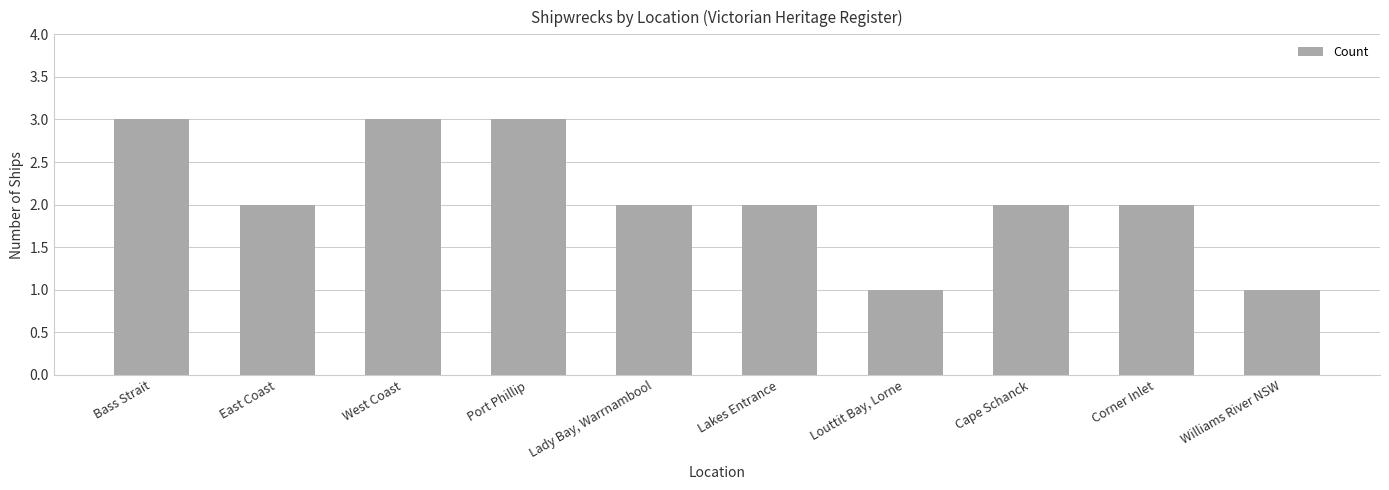

What is the maximum value shown in the chart?

3